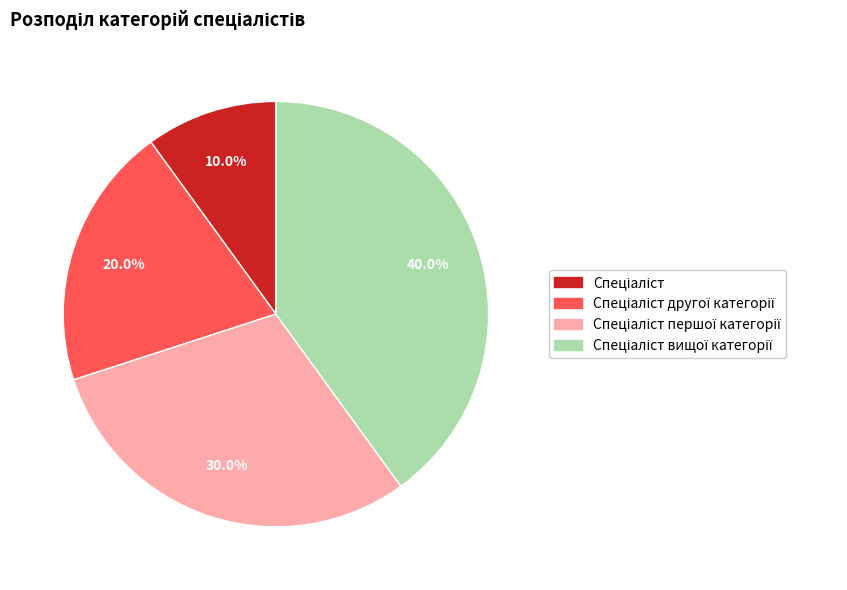

Is there a majority slice in this chart?

No